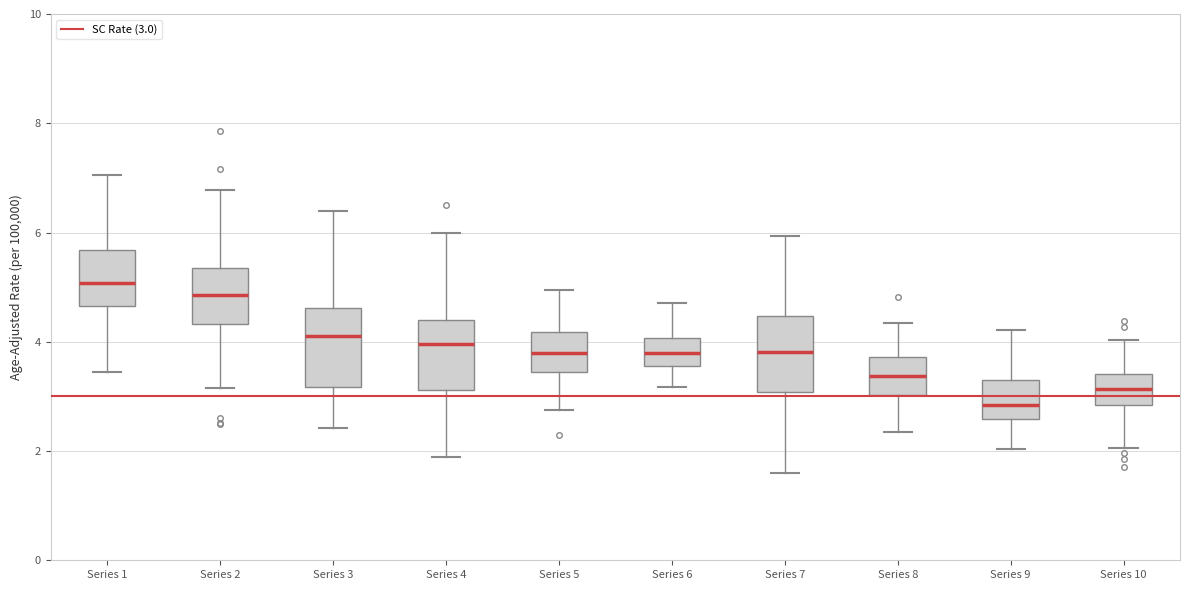

Reading left to right, transcribe this box plot: for each box, give where its median line is, the range the box spans, and where its two whiskers end, as read against the y-axis. The values are not printed on the chart, so give them approximately, as read against the axis.

Series 1: median 5.0, box 4.6 to 5.6, whiskers 3.4 to 7.0
Series 2: median 4.8, box 4.4 to 5.4, whiskers 3.2 to 6.8
Series 3: median 4.2, box 3.2 to 4.6, whiskers 2.4 to 6.4
Series 4: median 4.0, box 3.2 to 4.4, whiskers 1.8 to 6.0
Series 5: median 3.8, box 3.4 to 4.2, whiskers 2.8 to 5.0
Series 6: median 3.8, box 3.6 to 4.0, whiskers 3.2 to 4.8
Series 7: median 3.8, box 3.0 to 4.4, whiskers 1.6 to 6.0
Series 8: median 3.4, box 3.0 to 3.8, whiskers 2.4 to 4.4
Series 9: median 2.8, box 2.6 to 3.2, whiskers 2.0 to 4.2
Series 10: median 3.2, box 2.8 to 3.4, whiskers 2.0 to 4.0